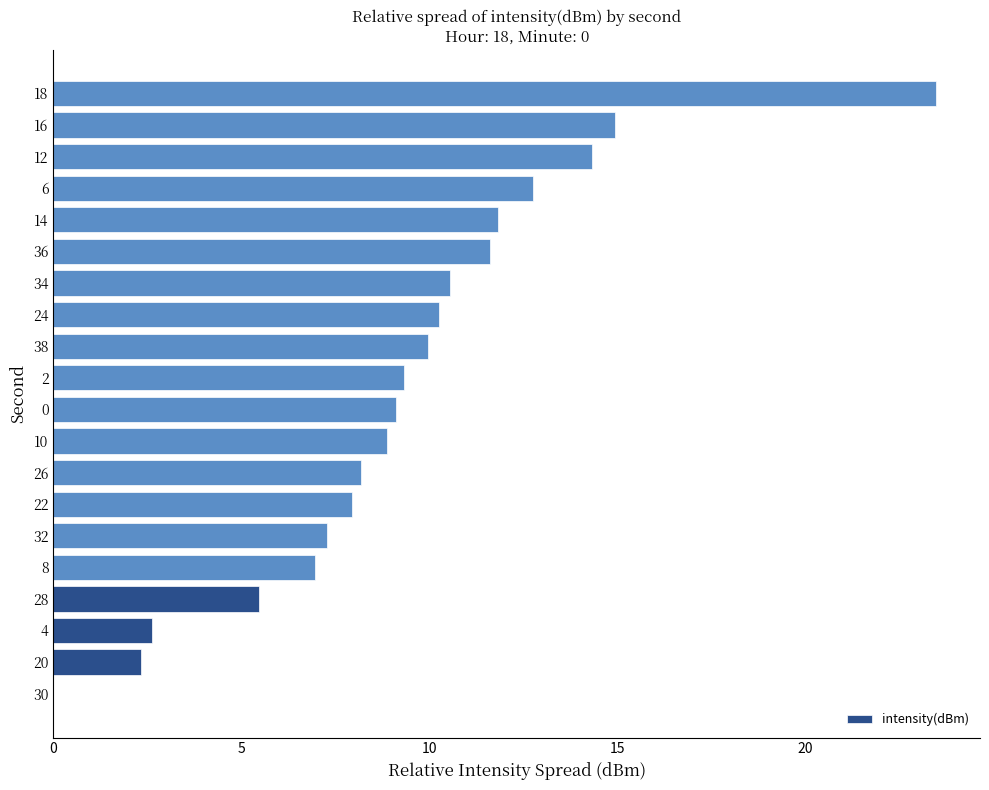

At which category does the chart reach its peak across all series?

18